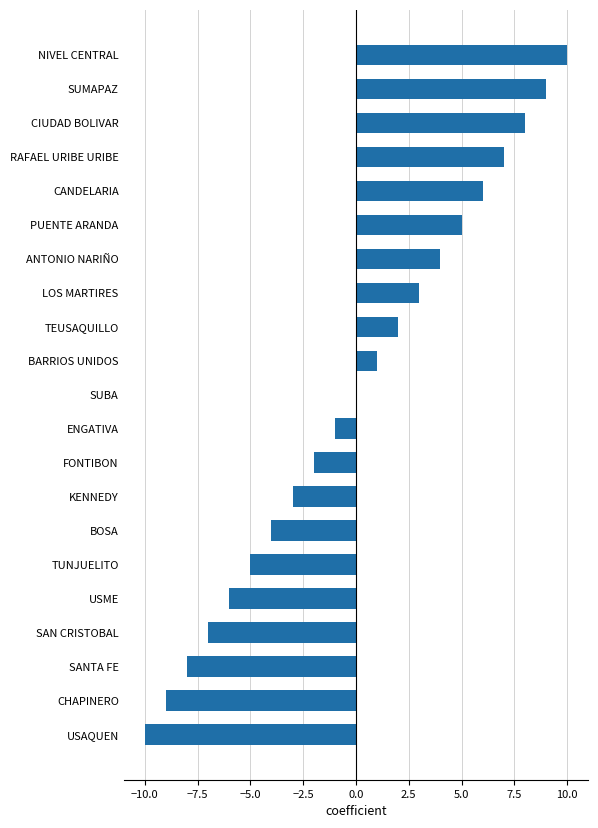

Where is the data nearest to the value 0?

SUBA